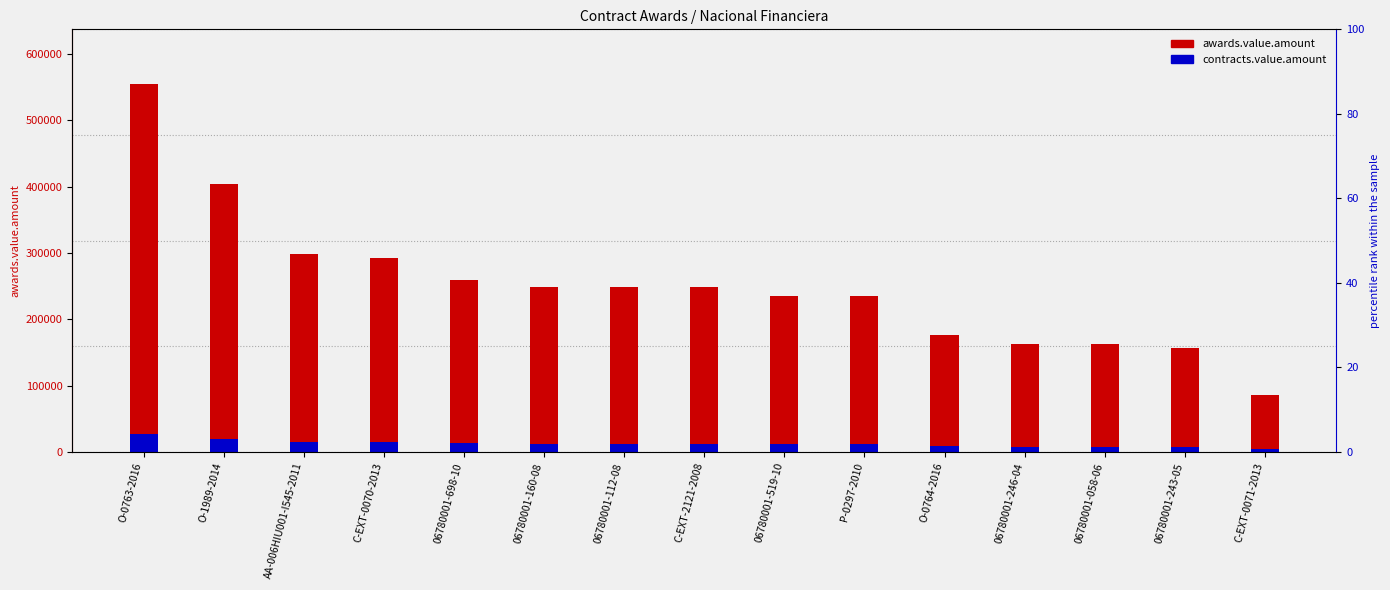

How many bars are there in total?

30